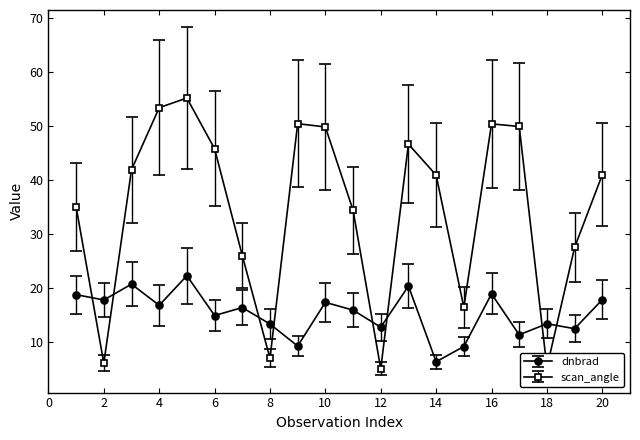

How many times do scan_angle and dnbrad cross each other?

8